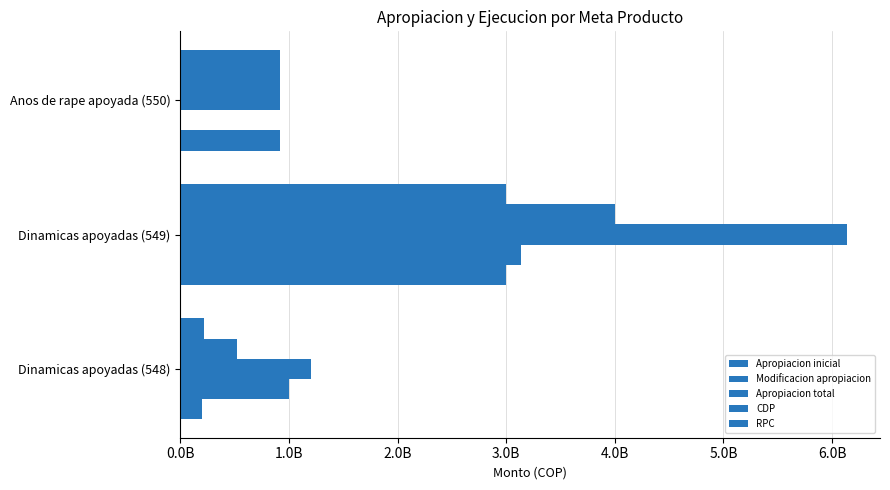

How many groups of bars are there?

3